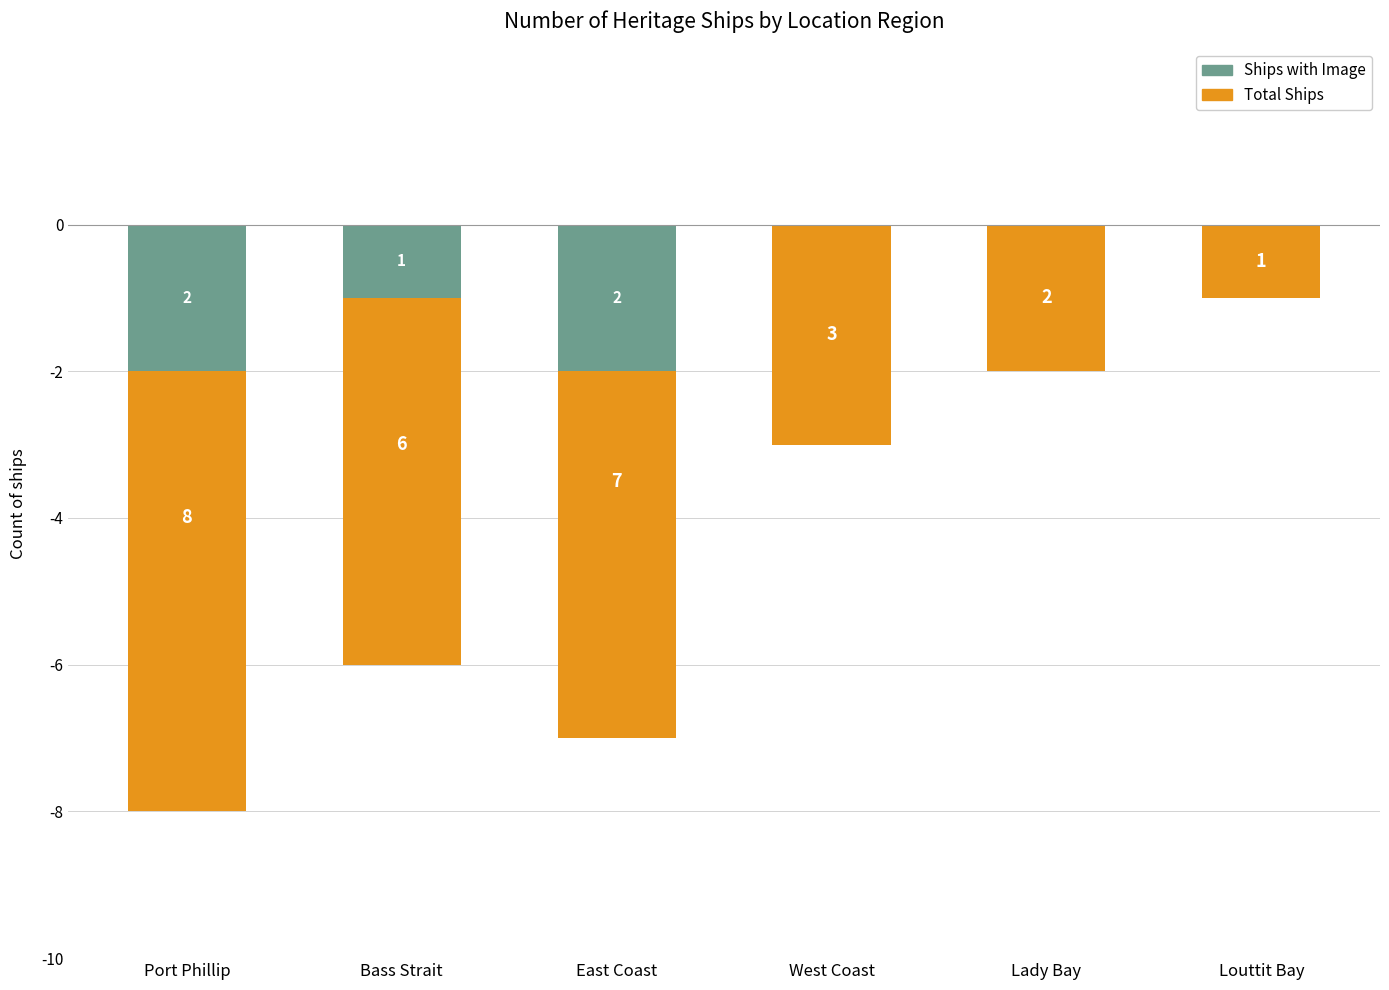

Is it true that Total Ships equals -8 at Port Phillip?

True